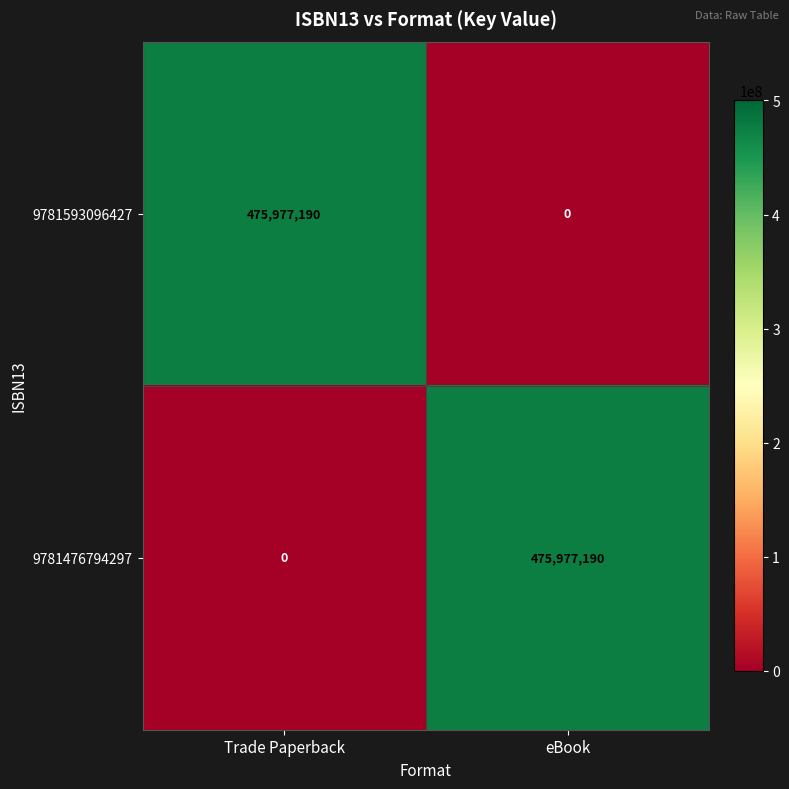

Is it true that 9781476794297 equals 0 at Trade Paperback?

True